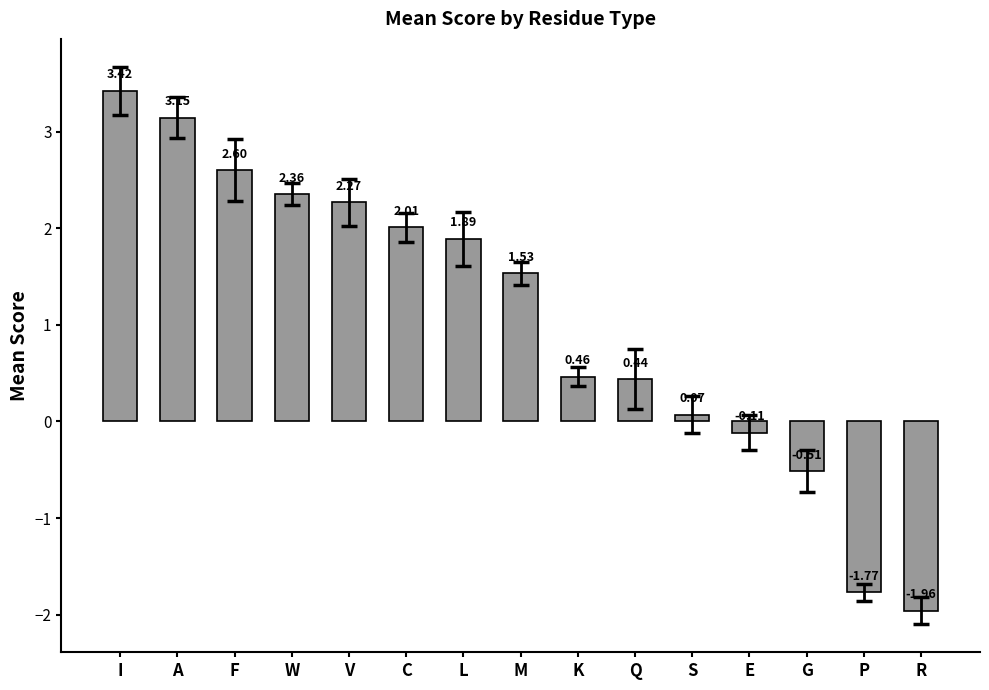

What is the change in value from C to K?

-1.5